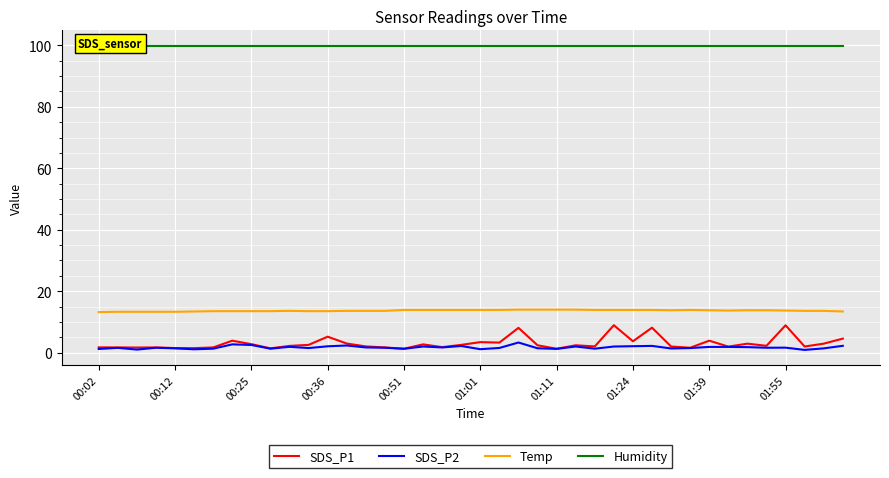

Read the Temp value at 18.

13.9